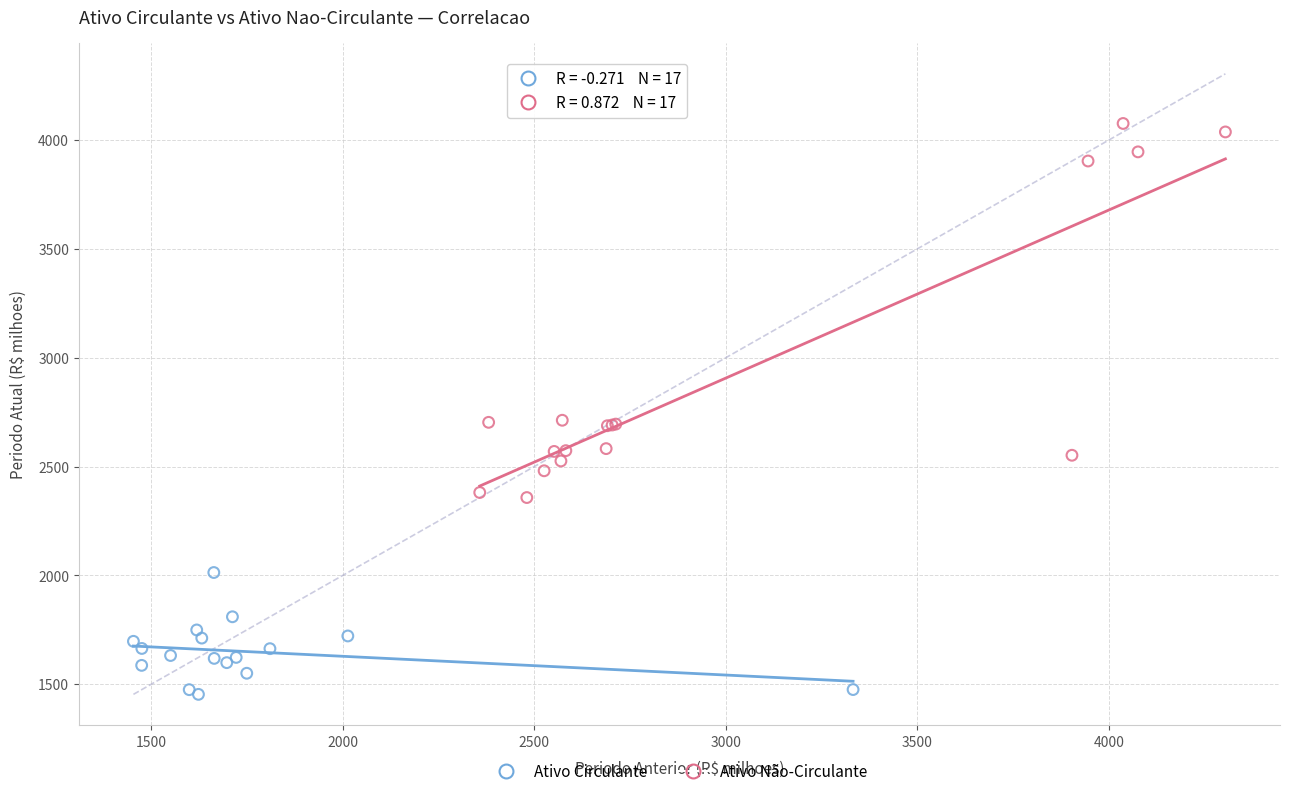

Which series reaches the minimum Y coordinate?

Ativo Circulante